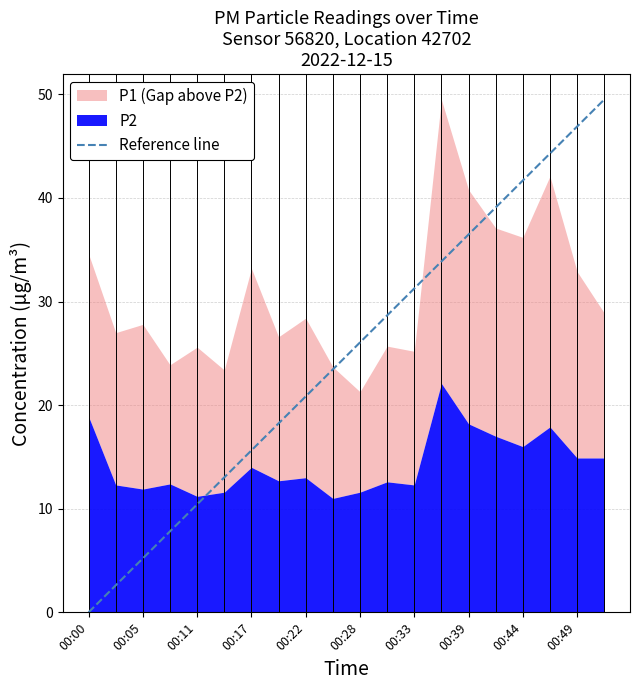

The value of P2 at 00:17 is 21.6. True or false?

False